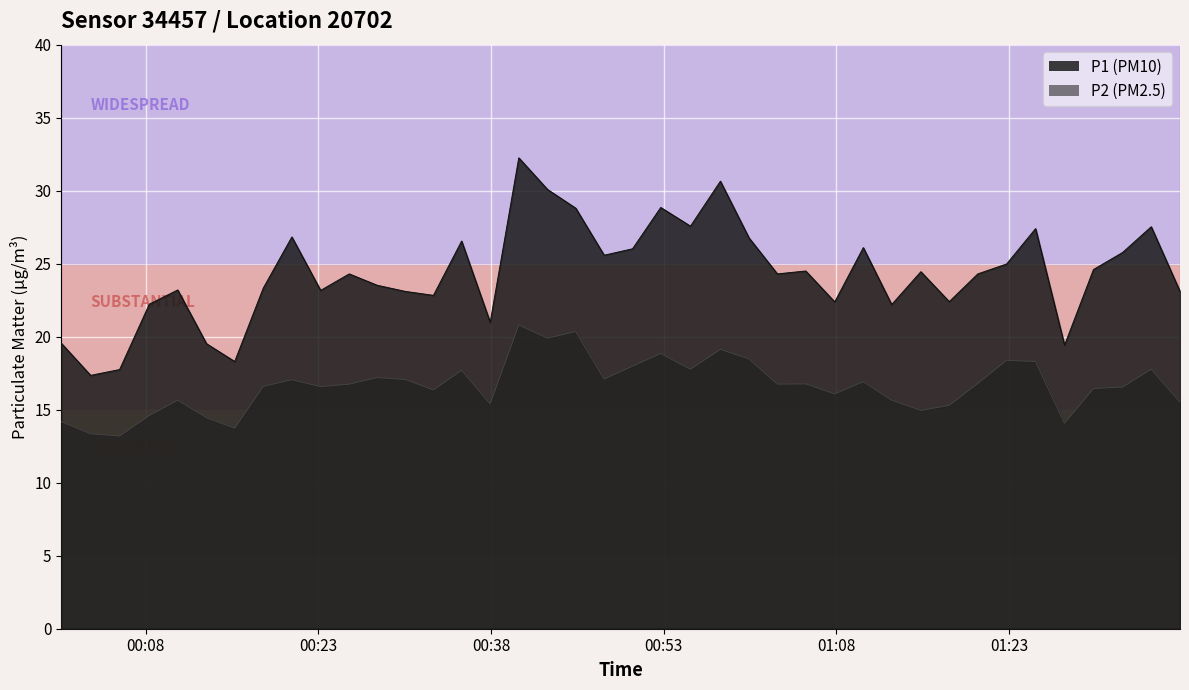

What is the sum of the P1 values at 2023-02-22T00:35:27 and 2023-02-22T00:23:12?

49.7